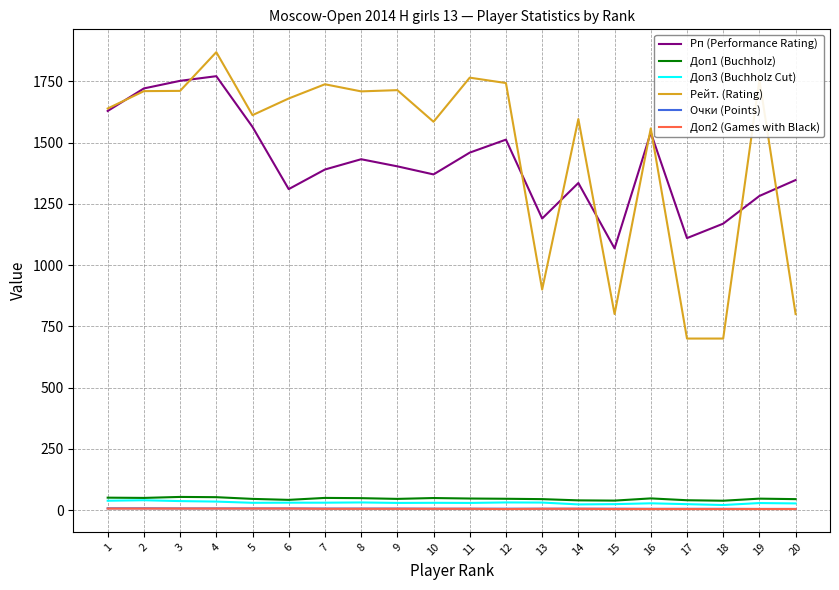

Which series has the largest range (max minus min)?

Рейт. (Rating)